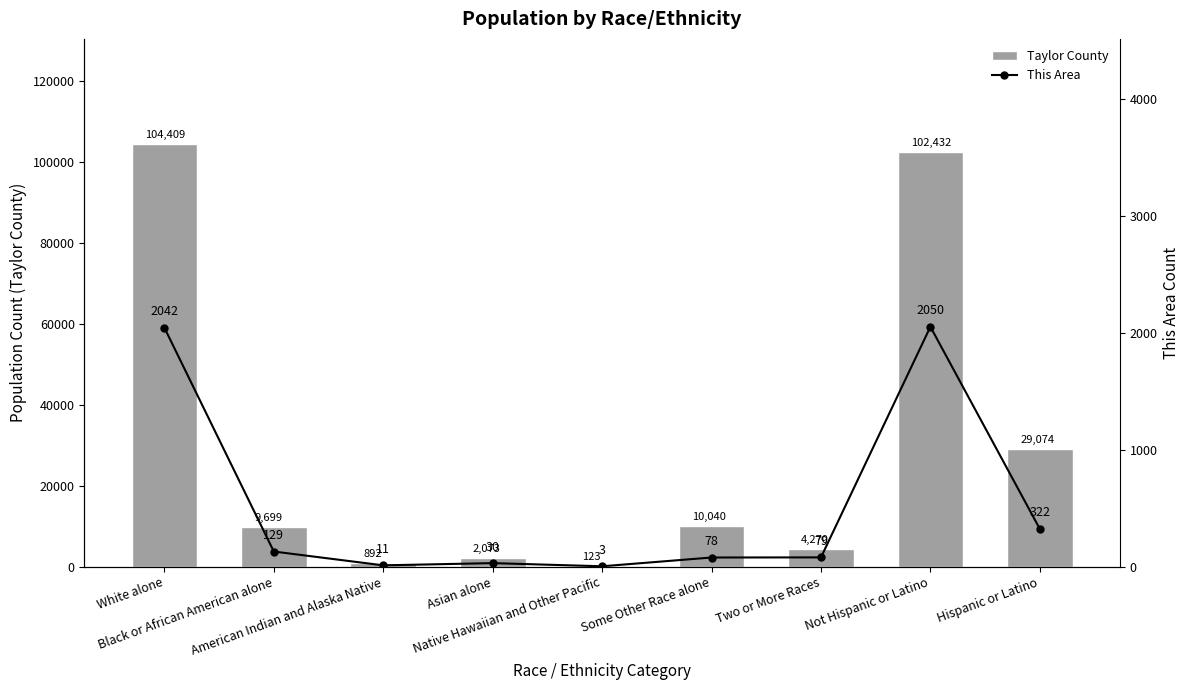

Where does the This Area series first go above 79?

White alone